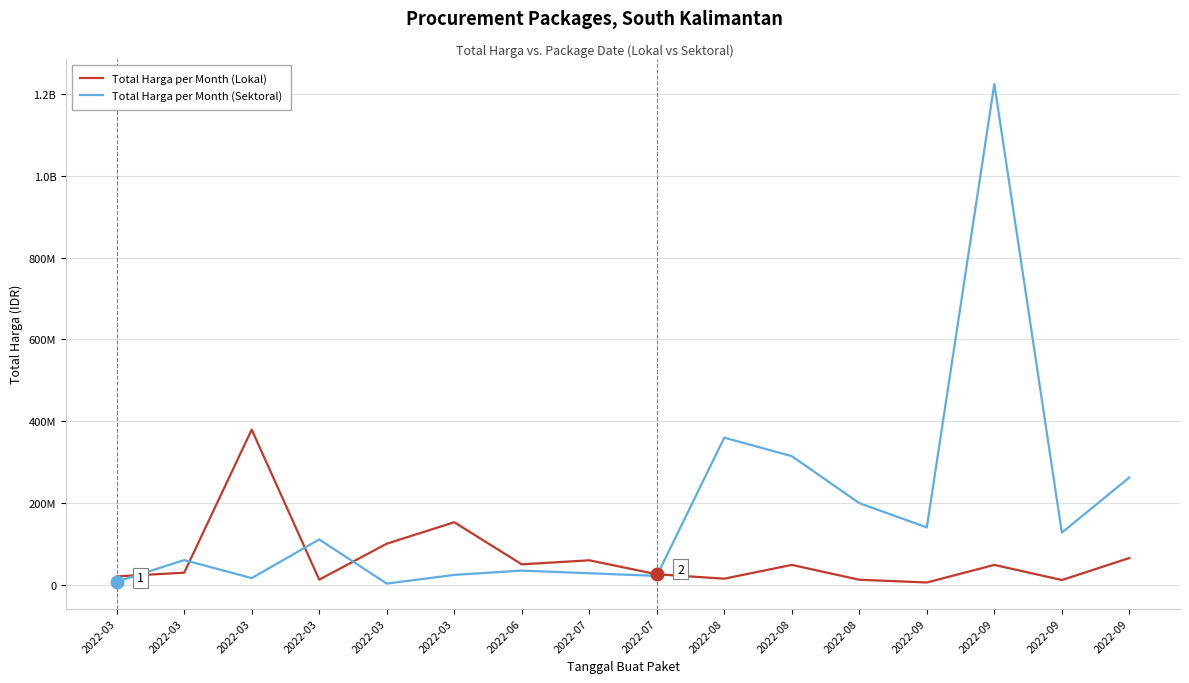

How many interior local valleys does the Total Harga per Month (Lokal) series have?

5